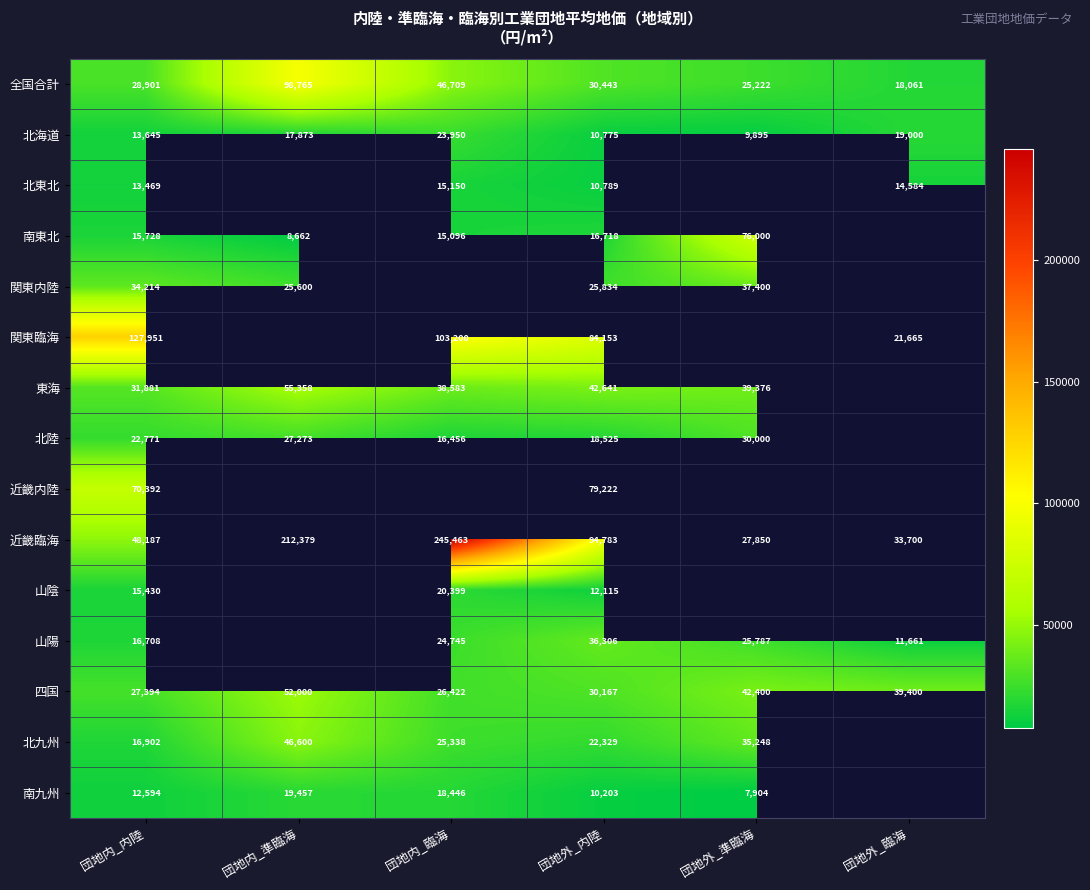

At which label does 北海道 reach its minimum?

団地外_準臨海